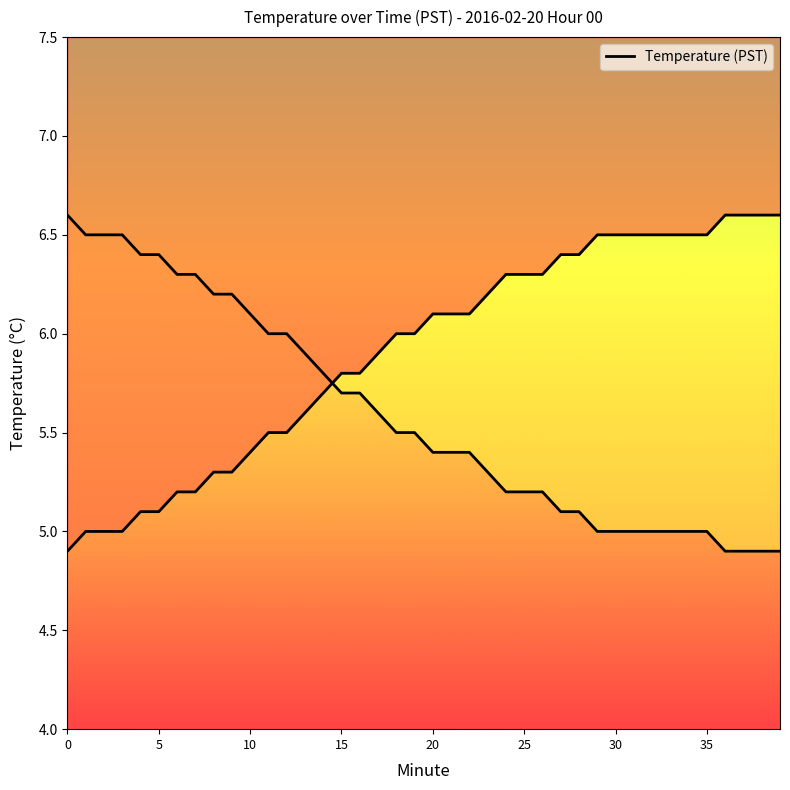

Does the chart display data point markers on the line(s)?

No